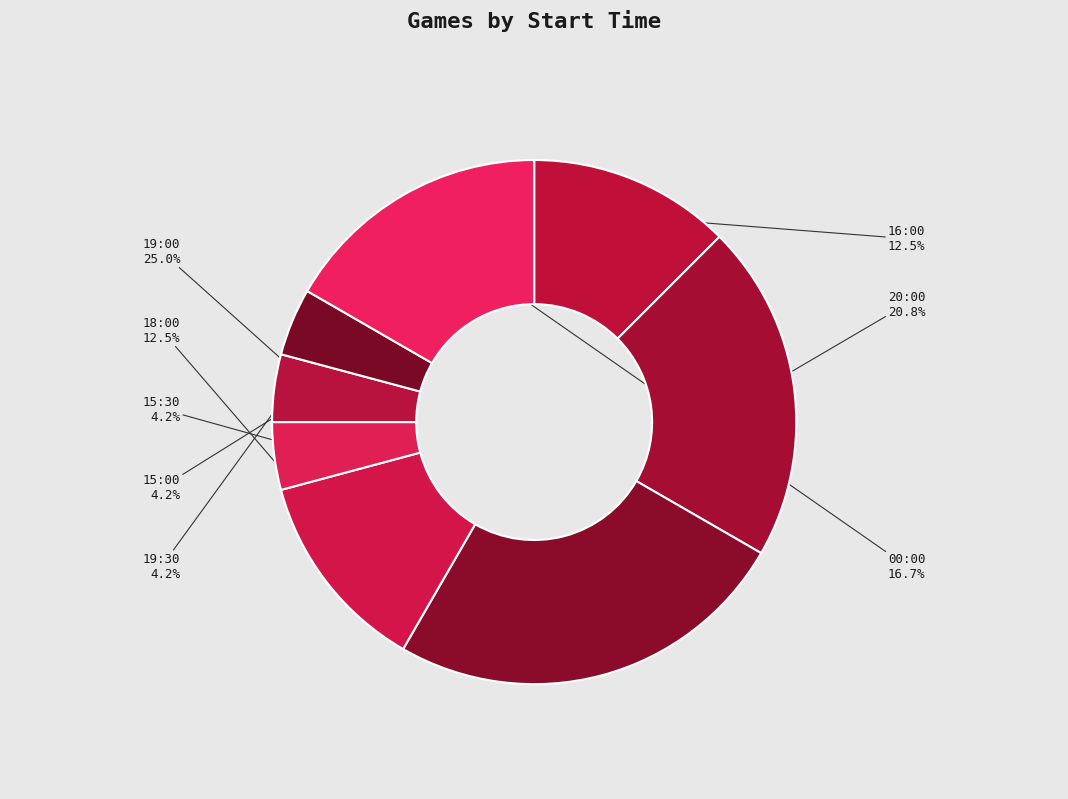

How many segments does this pie chart have?

8